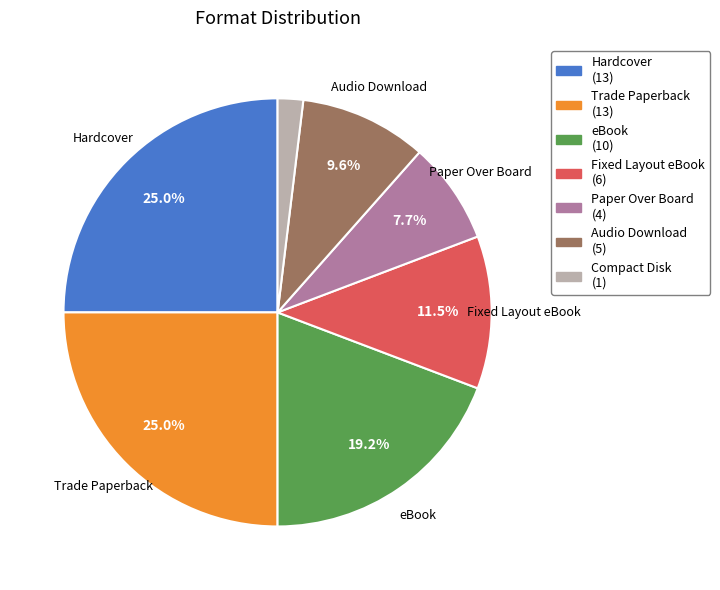

To the nearest percent, what is the average slice percentage?

14%